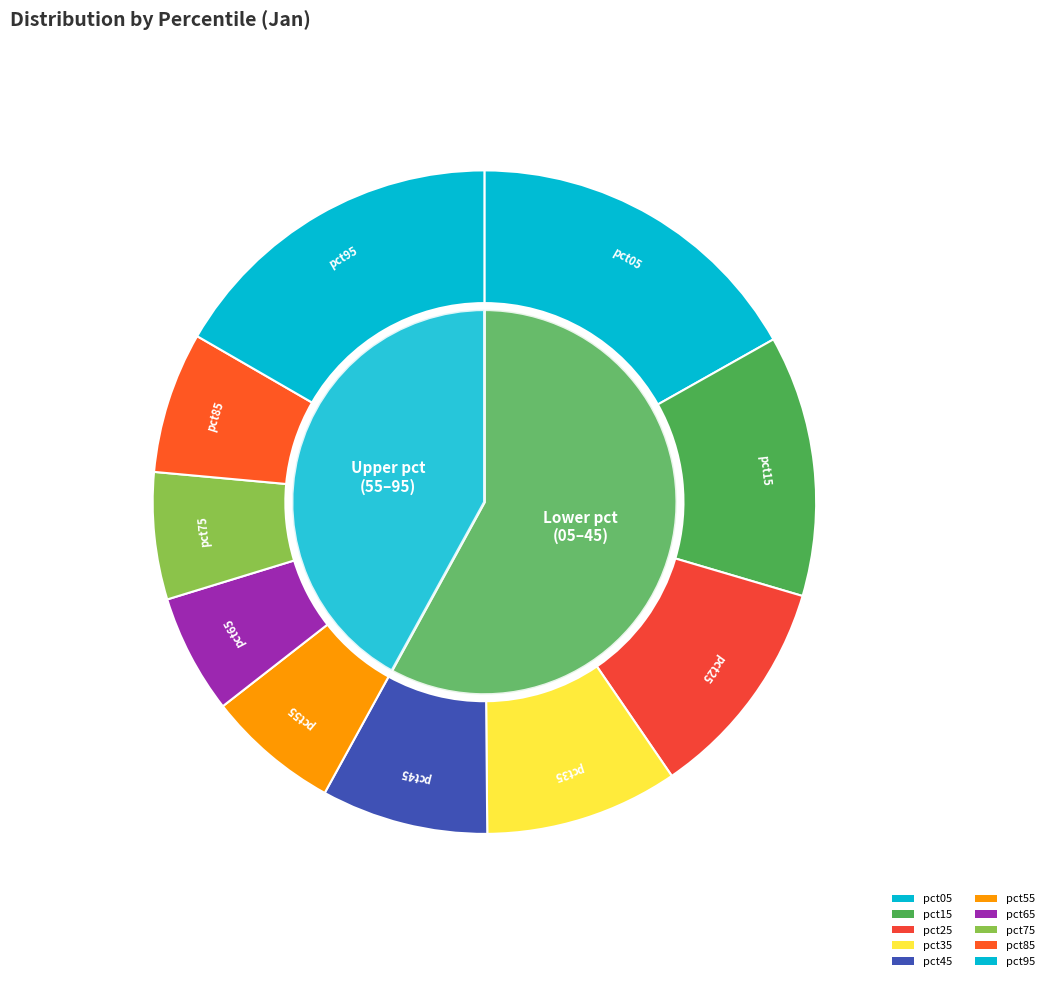

To the nearest percent, what portion does pct65 represent?

6%